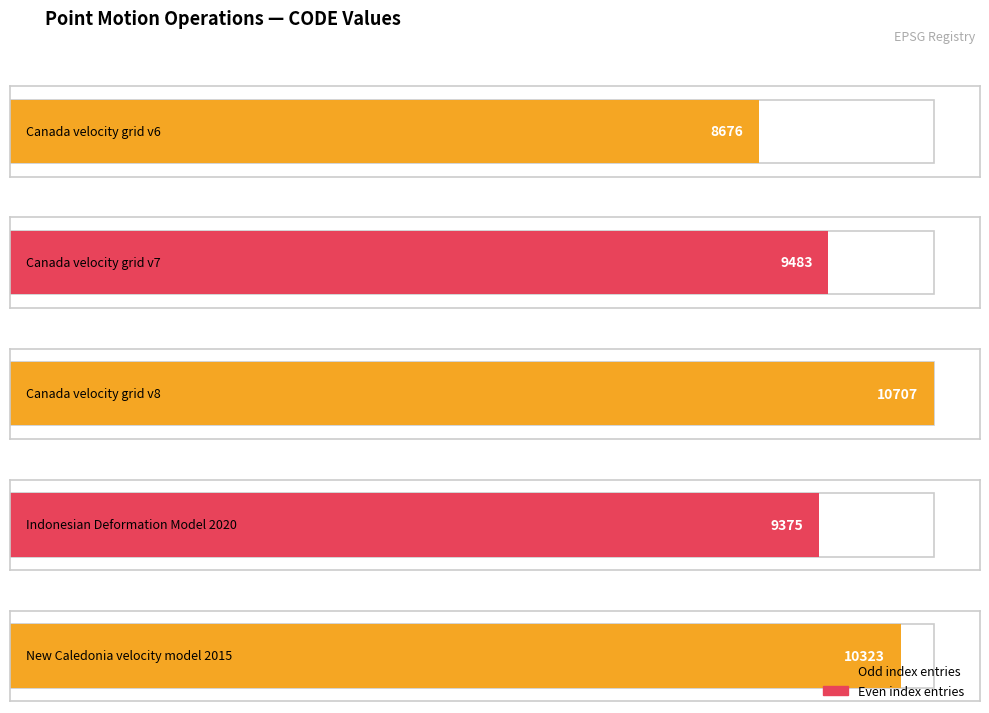

What is the ratio of the value at Canada velocity grid v6 to the value at Canada velocity grid v8?

0.8